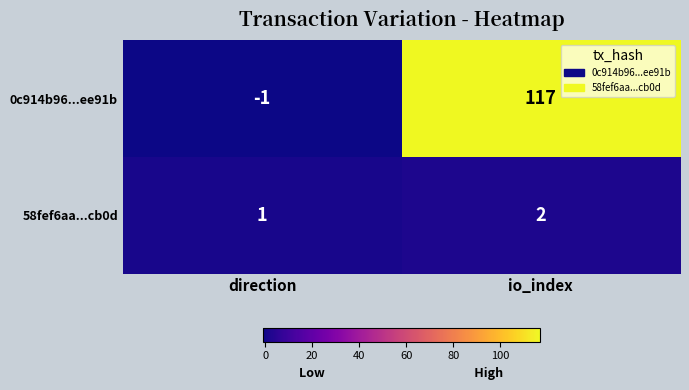

Reading left to right, extract all data points from this chart.

0c914b96...ee91b: -1	117
58fef6aa...cb0d: 1	2